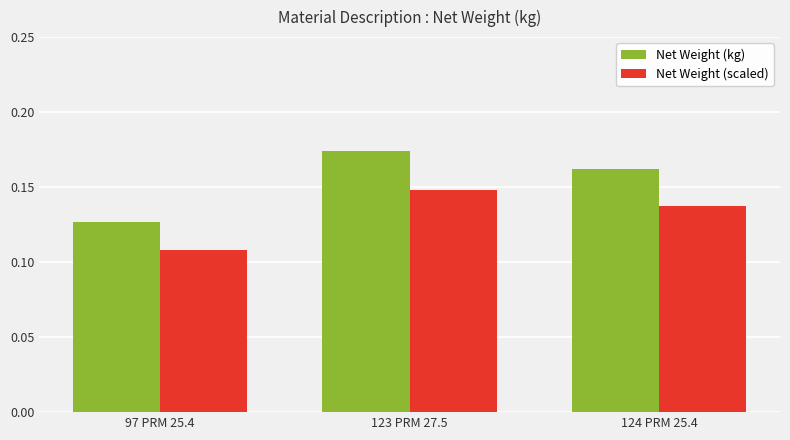

Is the value of Net Weight (kg) at 124 PRM 25.4 greater than the value of Net Weight (scaled) at 124 PRM 25.4?

Yes